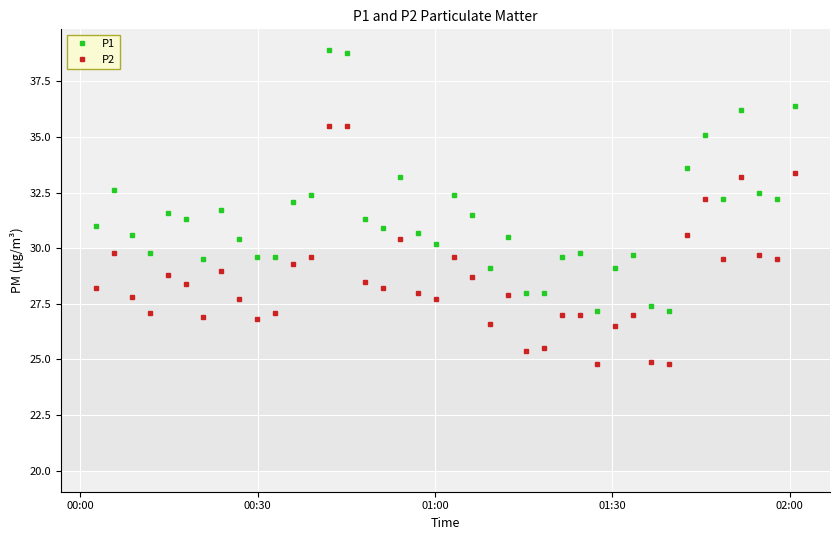

List the series in order of their overall mean, highest first.

P1, P2